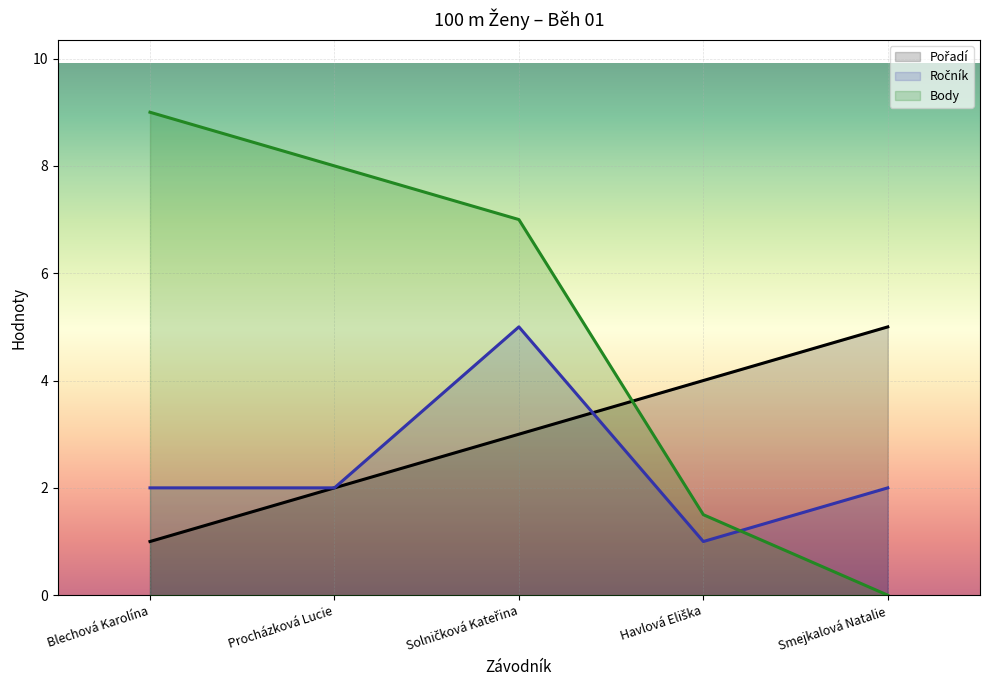

Which has a higher value, Havlová Eliška or Solničková Kateřina?

Havlová Eliška